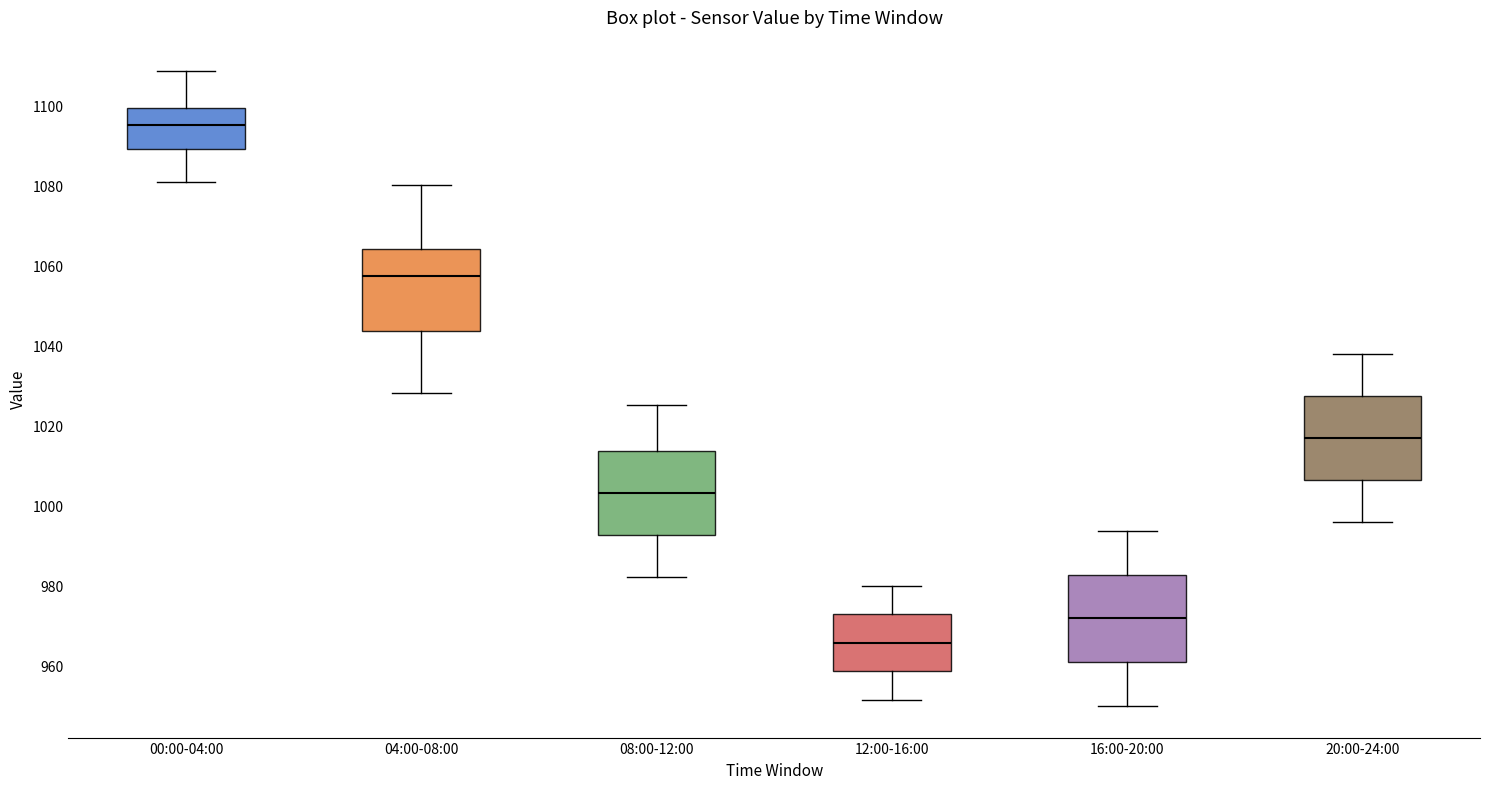

Reading left to right, read every box against the y-axis: the position of its median line, the range the box covers, and the ends of its whiskers. The values are not printed on the chart, so give them approximately, as read against the axis.

00:00-04:00: median 1096, box 1090 to 1100, whiskers 1080 to 1108
04:00-08:00: median 1058, box 1044 to 1064, whiskers 1028 to 1080
08:00-12:00: median 1004, box 992 to 1014, whiskers 982 to 1026
12:00-16:00: median 966, box 958 to 972, whiskers 952 to 980
16:00-20:00: median 972, box 960 to 982, whiskers 950 to 994
20:00-24:00: median 1016, box 1006 to 1028, whiskers 996 to 1038